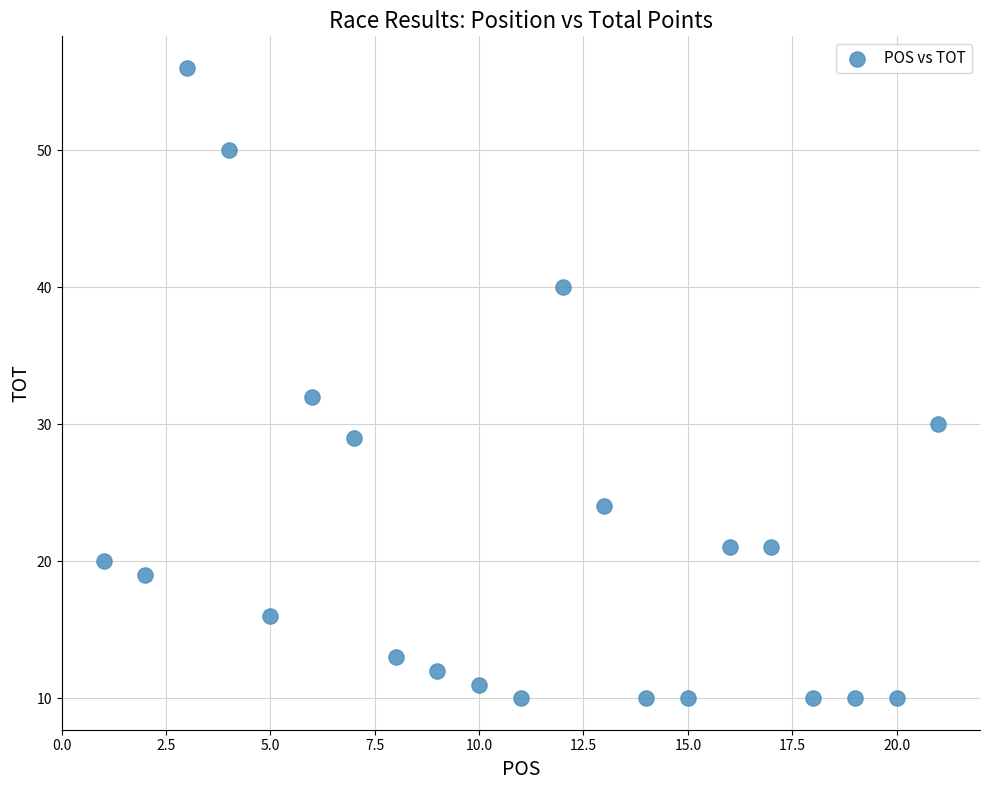

What Y value in the scatter plot is closest to 33?

32